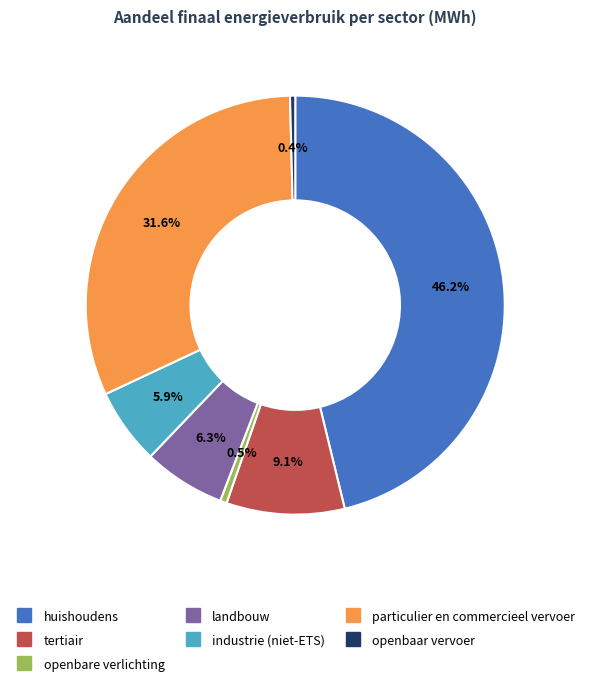

What is the largest slice in the pie chart?

huishoudens